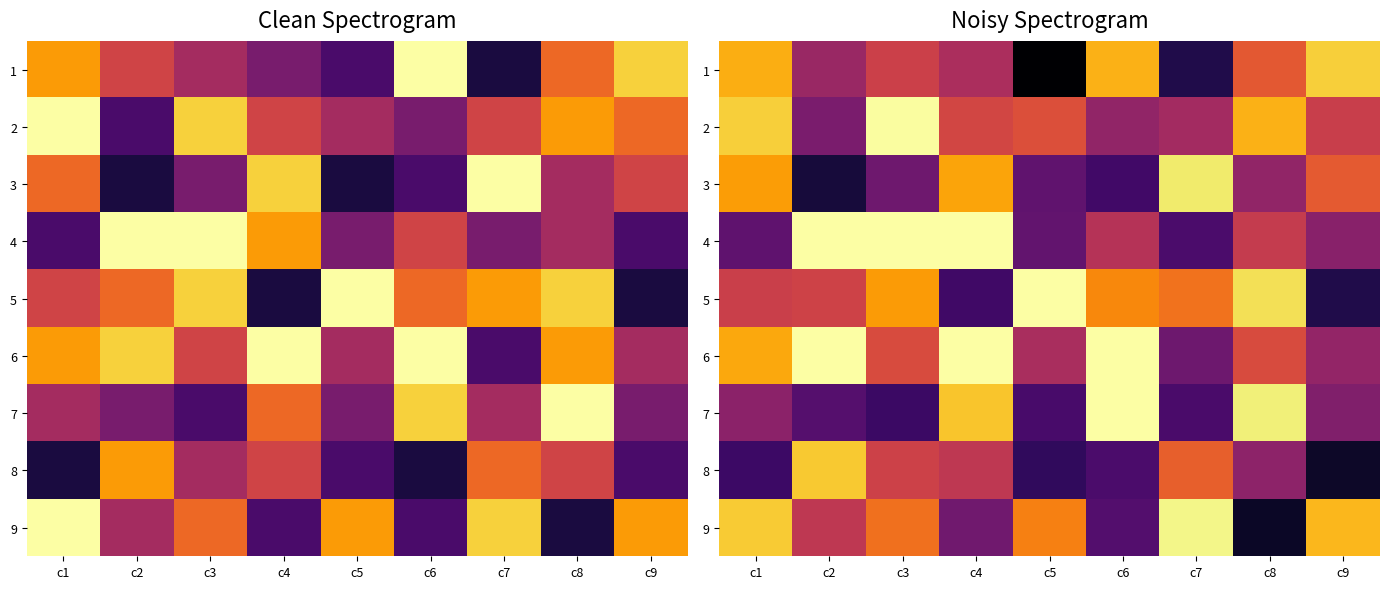

At which label does 1 reach its minimum?

c5